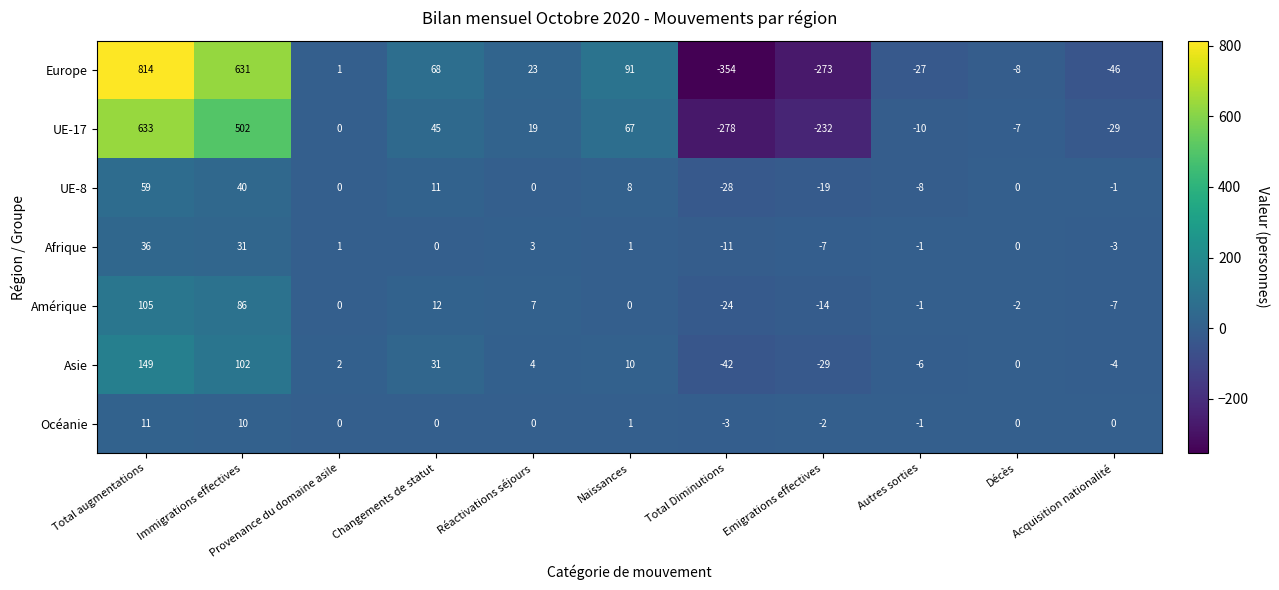

How many distinct data groups are displayed?

7